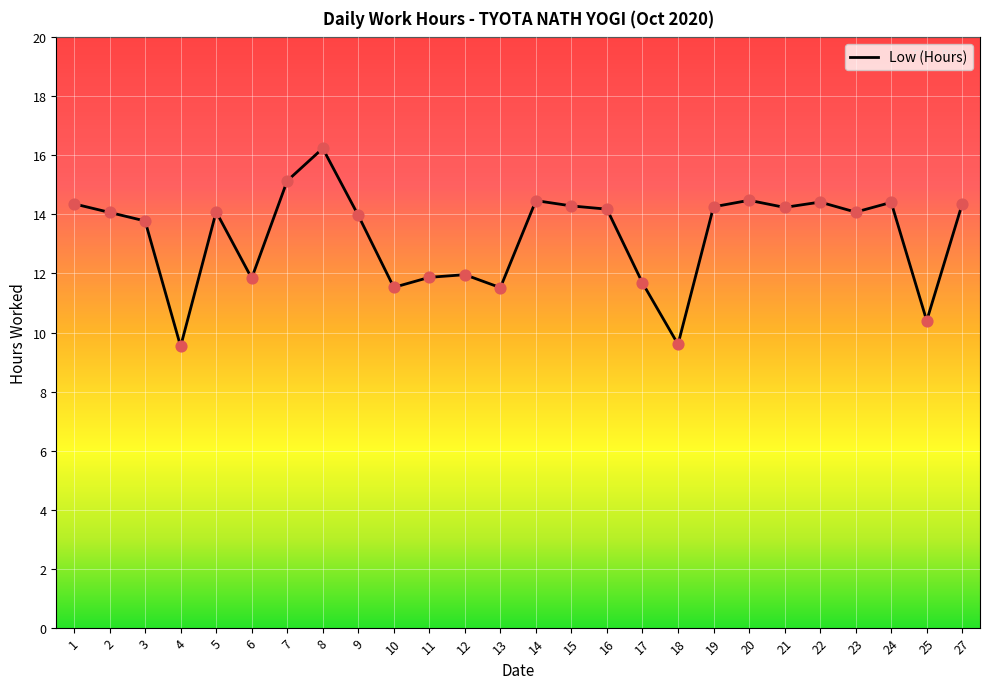

What is the change in value from 13 to 17?

+0.2